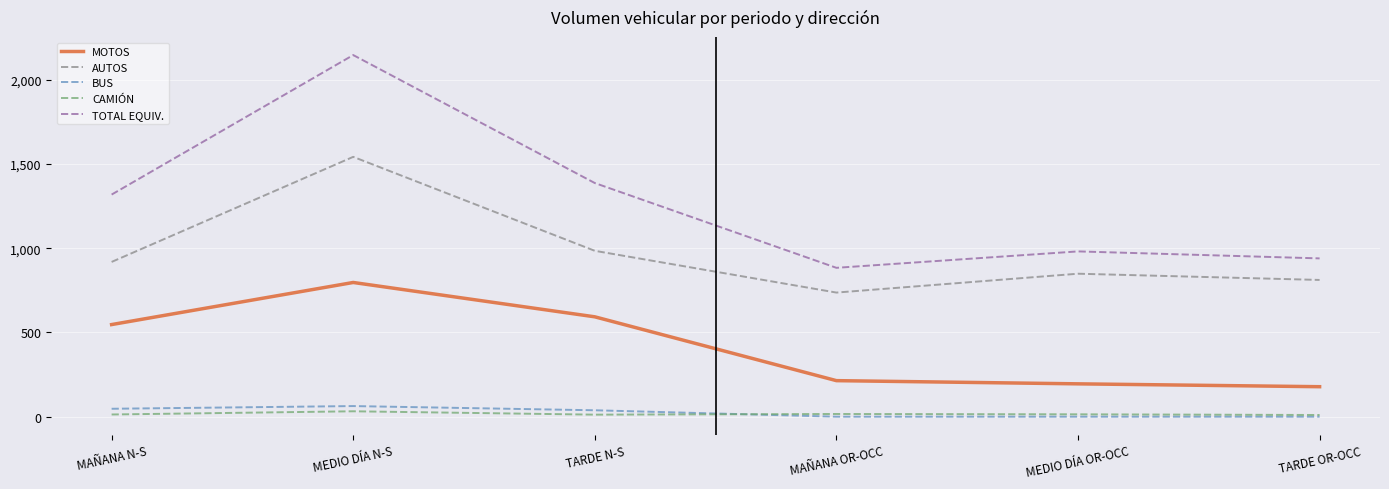

At which category does the chart reach its peak across all series?

MEDIO DÍA N-S